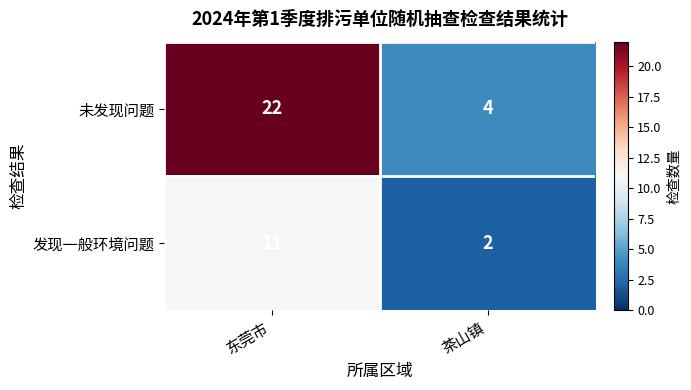

Which category has the highest value across all series?

东莞市